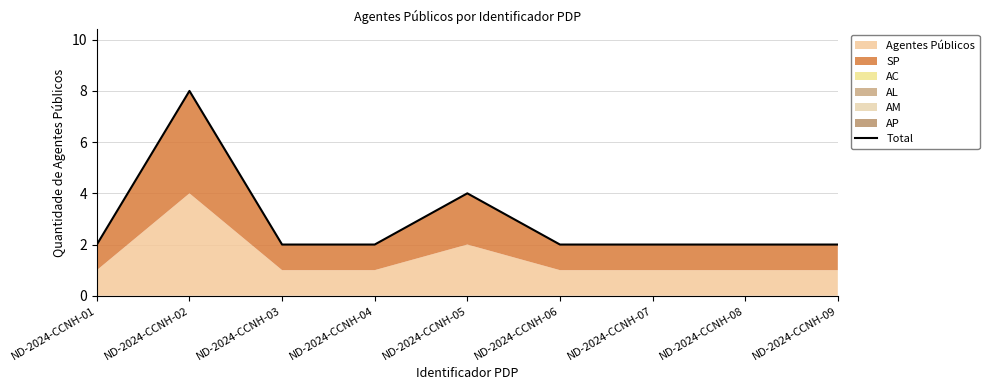

Reading left to right, list all the values displayed in this chart.

2	8	2	2	4	2	2	2	2